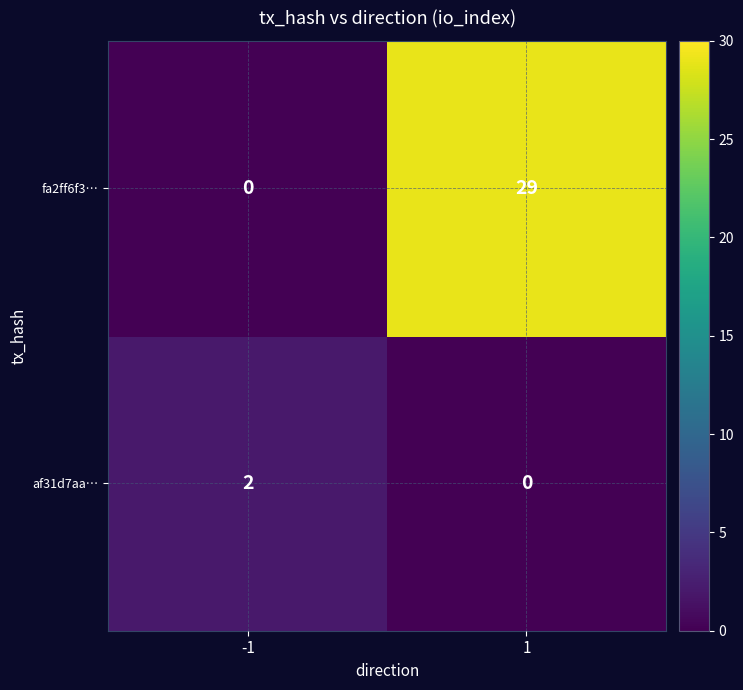

Count the number of data series in this chart.

2